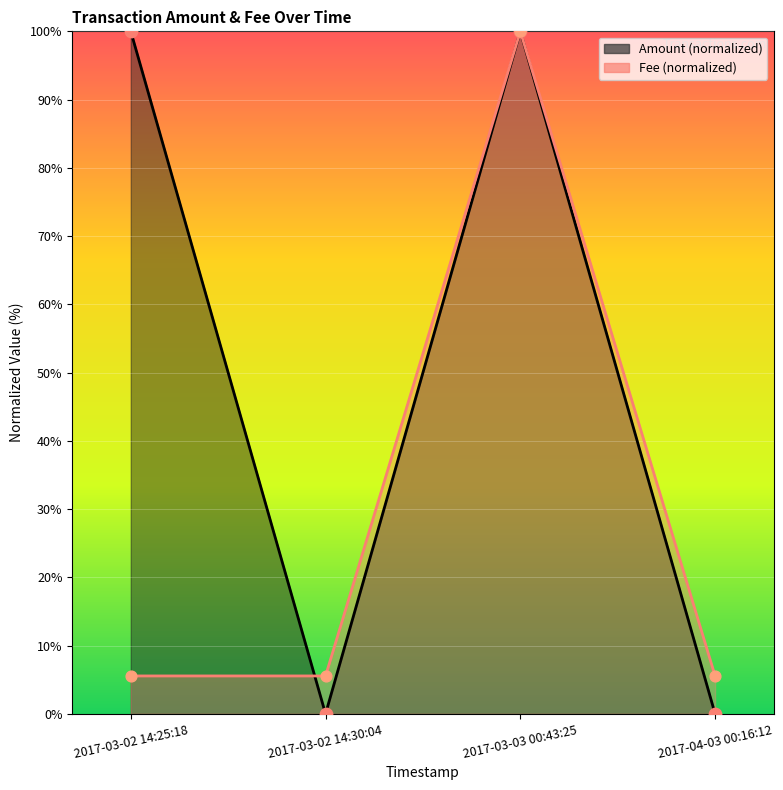

Approximately how many times larger is the value at 2017-03-02 14:25:18 compared to 2017-03-03 00:43:25?

1.0